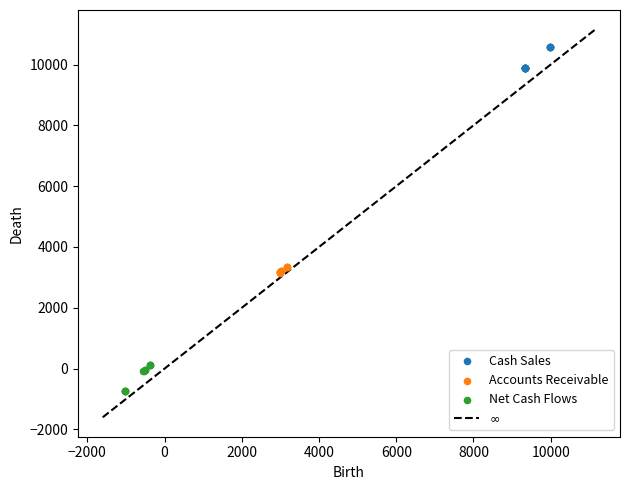

Which series contains the lowest Y value?

Net Cash Flows